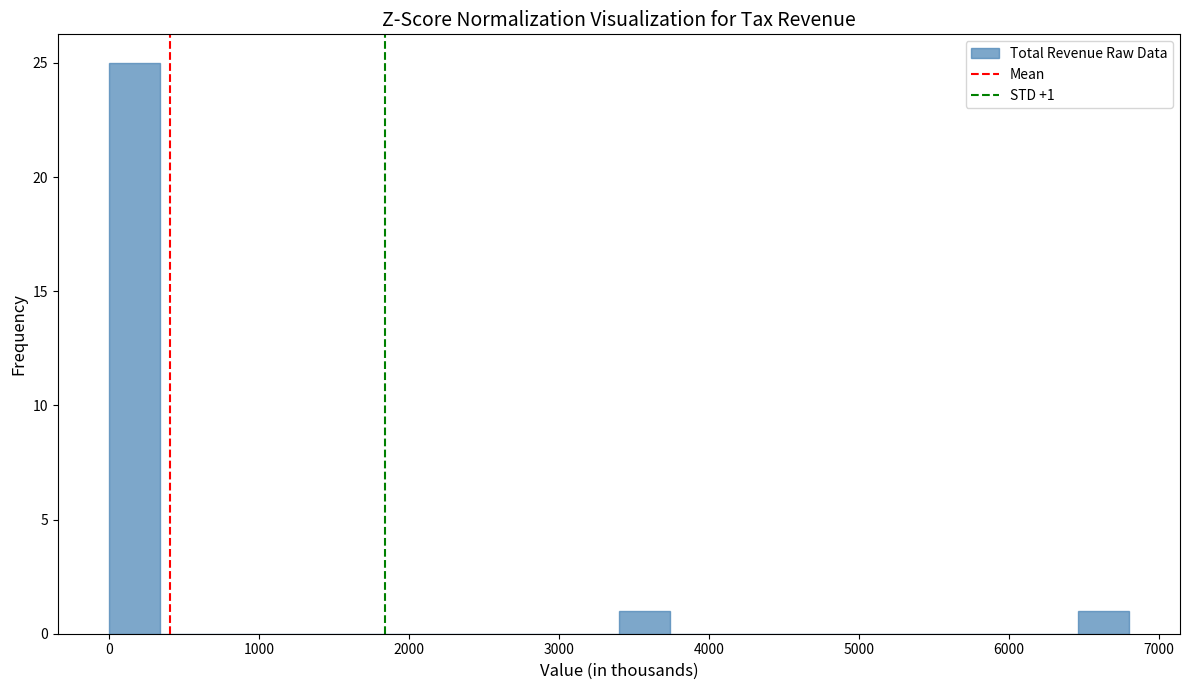

Around what value on the x-axis is the tallest bar? Give the approximate position of its centre, as read against the axis.

200